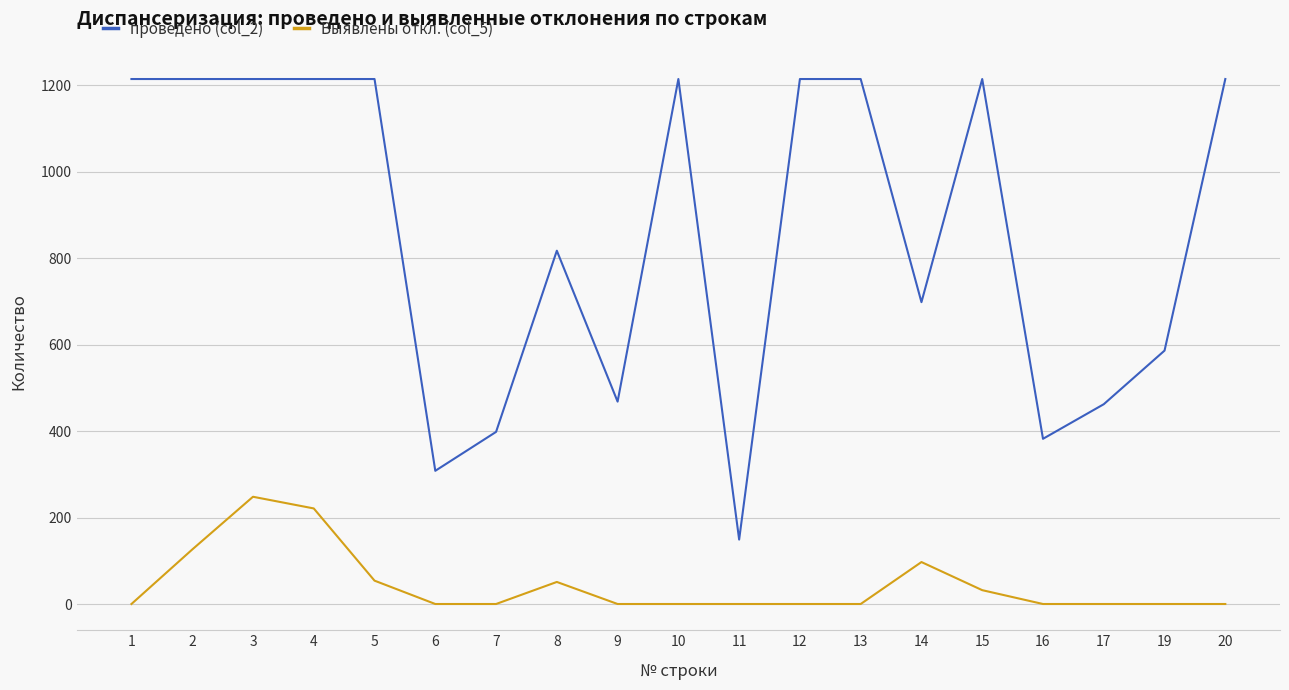

How many lines are shown in the chart?

2